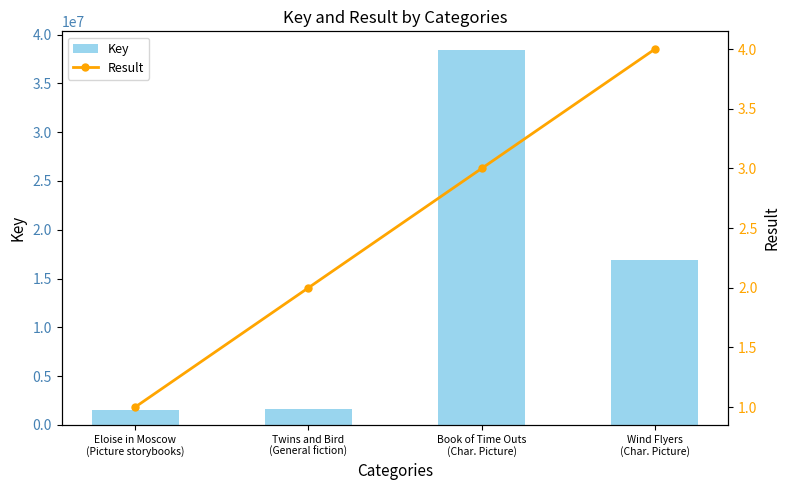

At which category does the chart reach its minimum across all series?

Eloise in Moscow
(Picture storybooks)